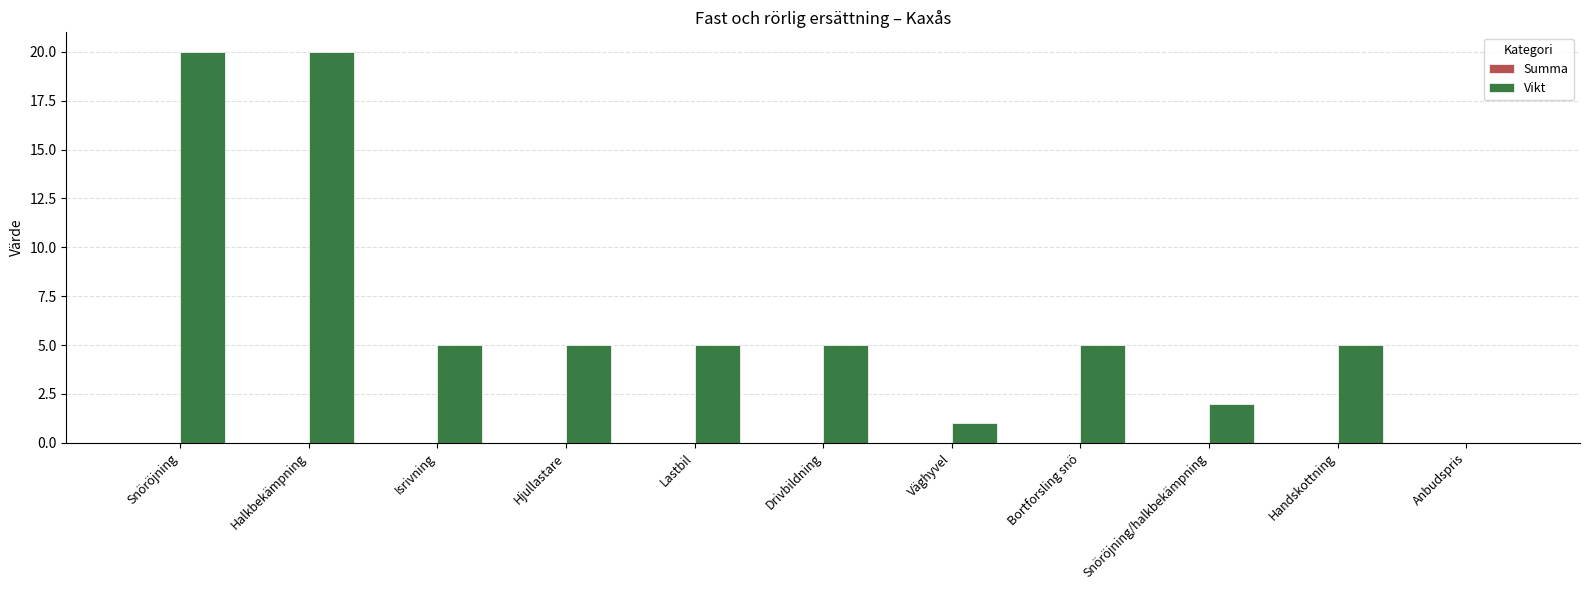

What is the change in value from Bortforsling snö to Anbudspris?

-5